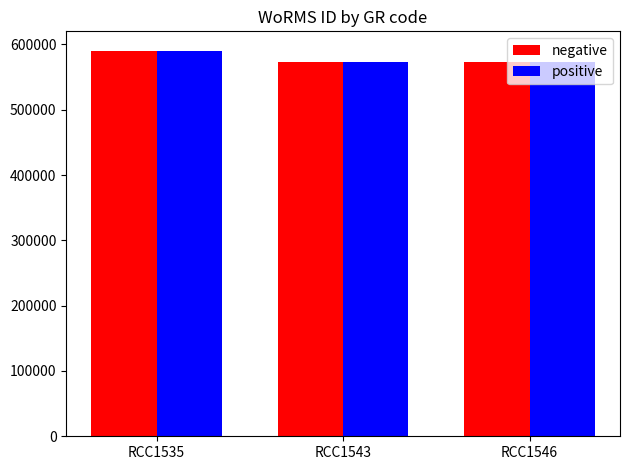

What is the total value across all series at RCC1543?

1147706